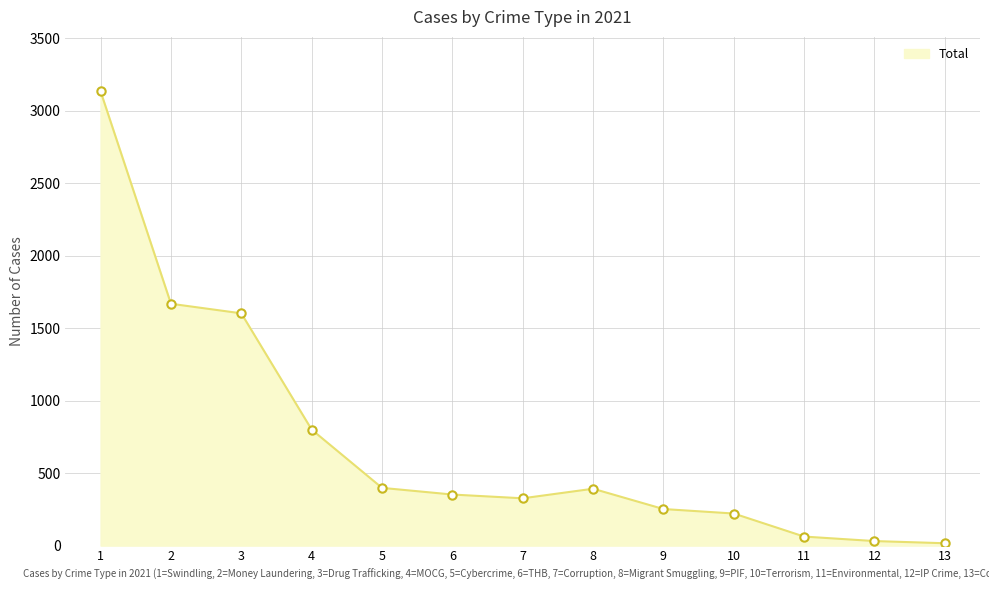

What is the difference between the maximum and minimum values?

3117